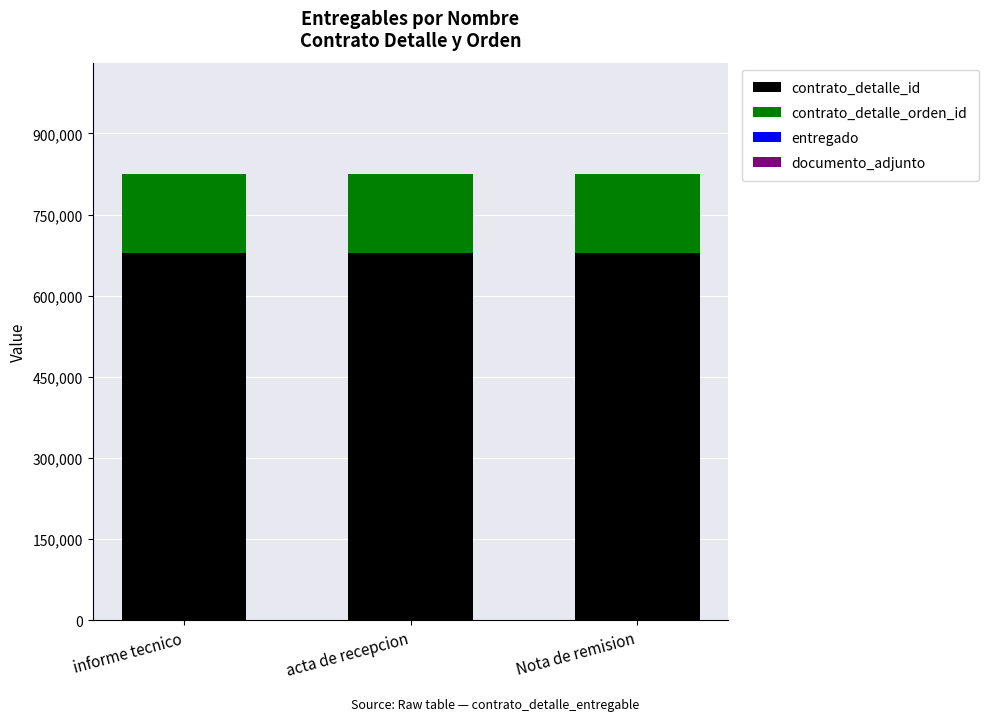

What is the sum of all contrato_detalle_id values?

2037033